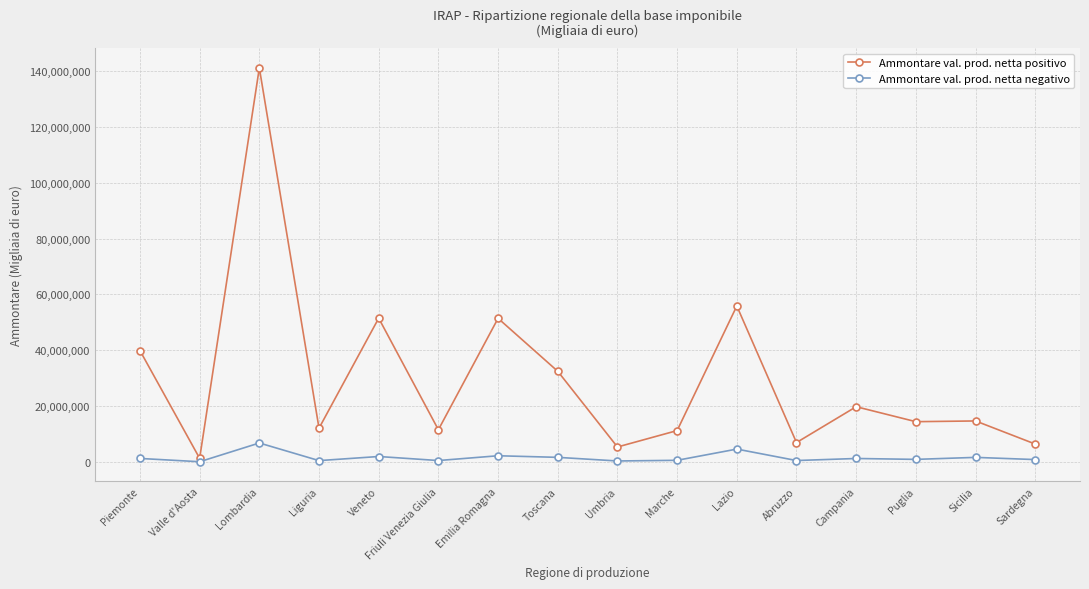

What is the sum of all Ammontare val. prod. netta positivo values?

475675246